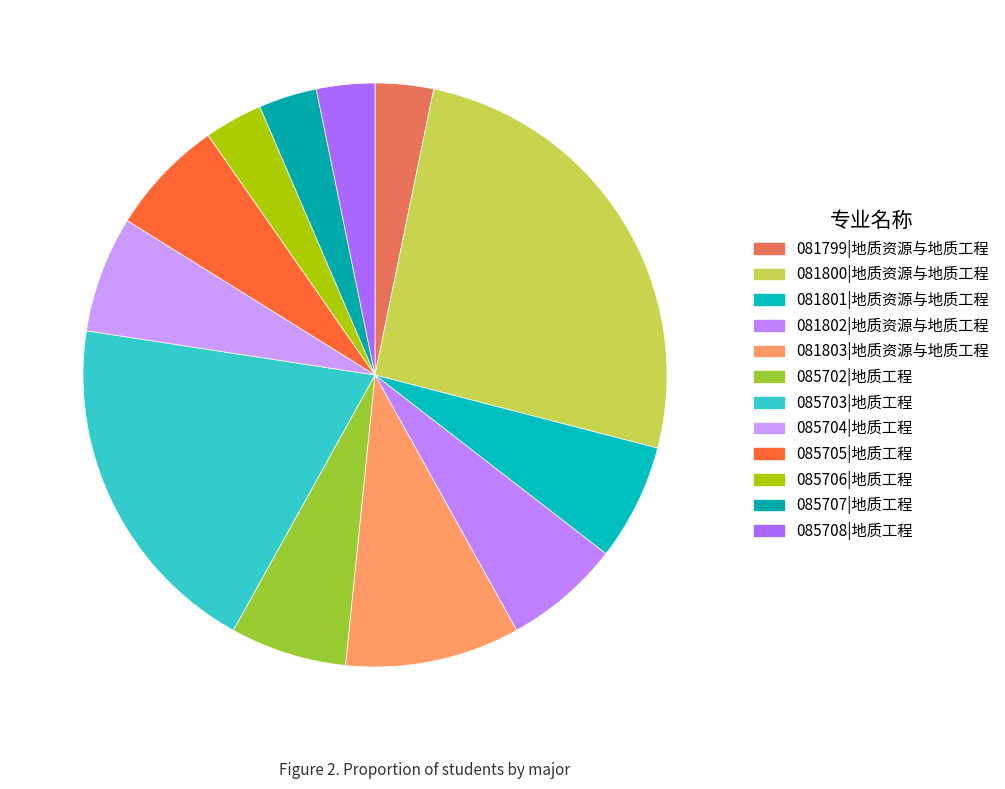

To the nearest percent, what portion does 085703|地质工程 represent?

19%